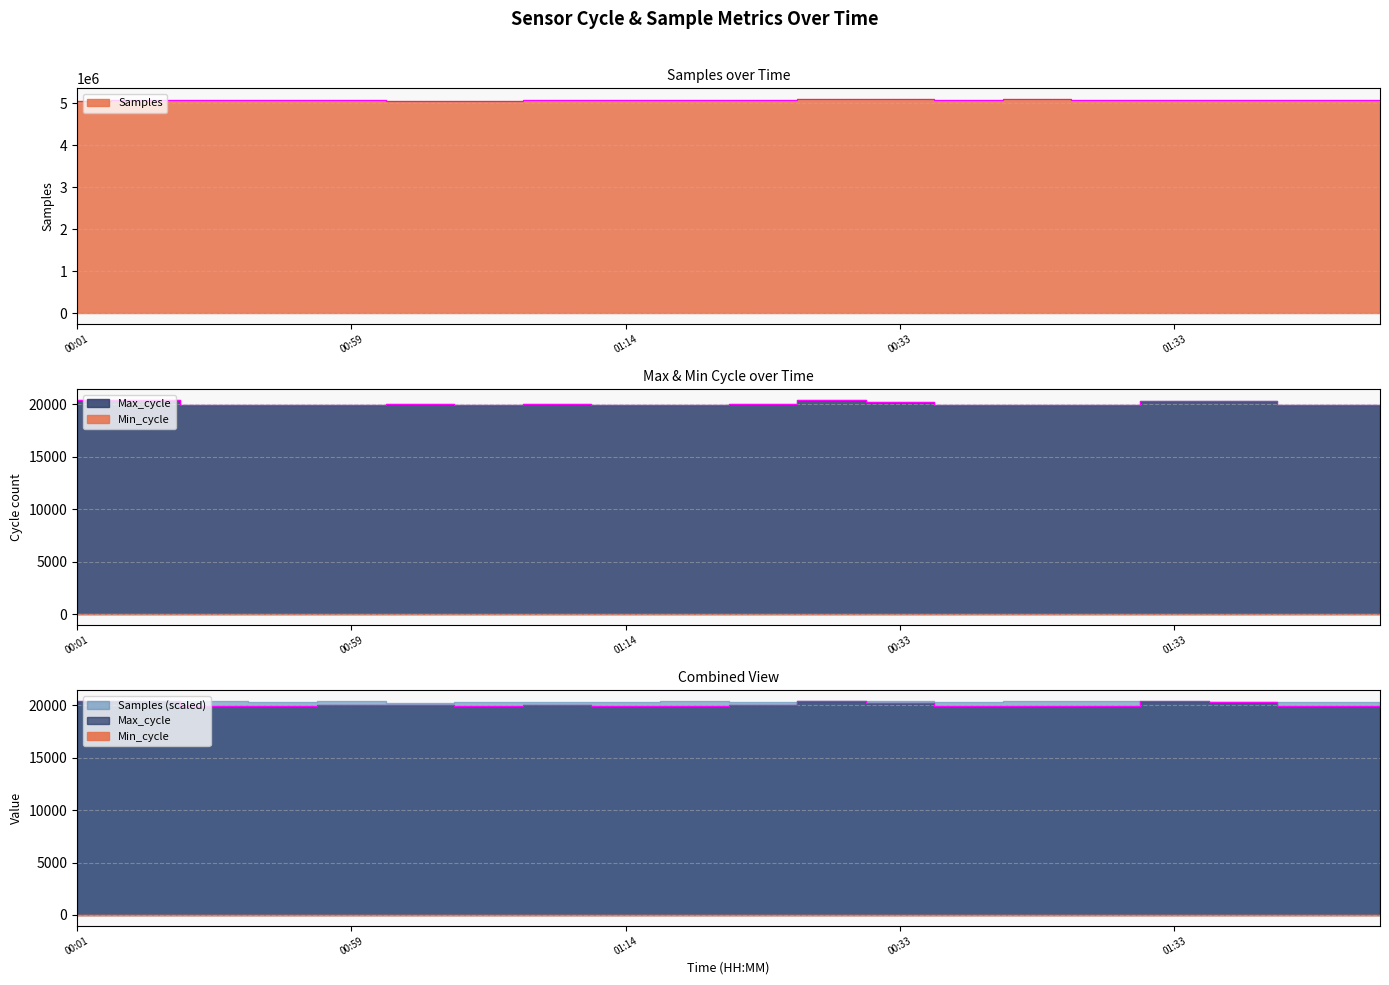

Rank the series at 00:16 from highest to lowest value.

Samples, Max_cycle